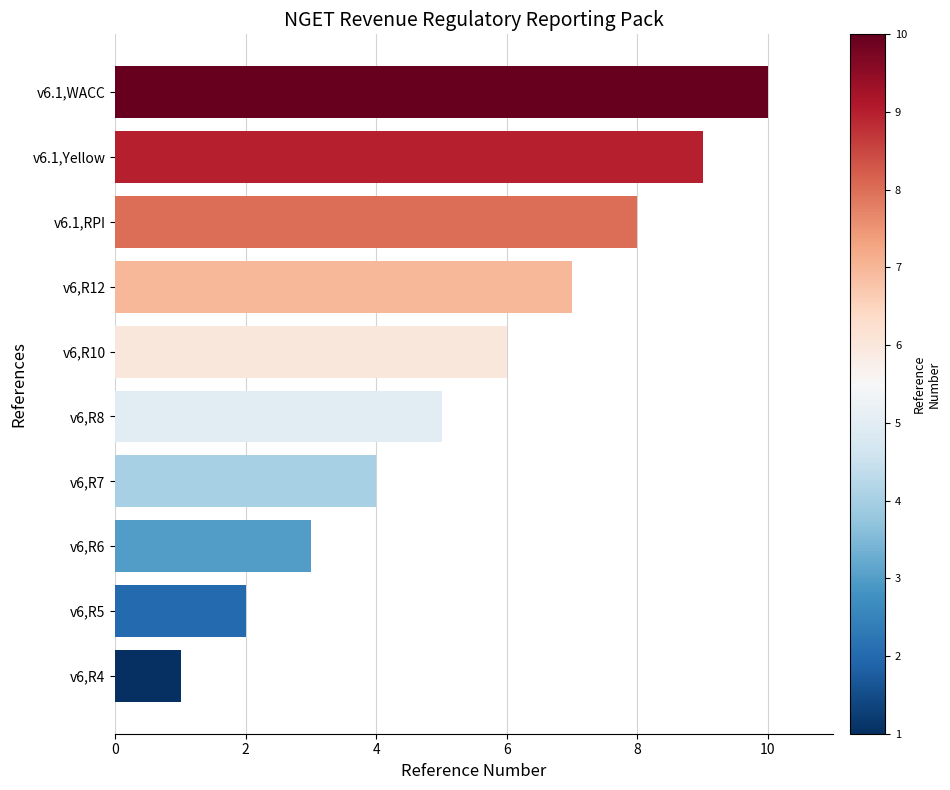

What is the change in value from v6,R4 to v6,R12?

+6